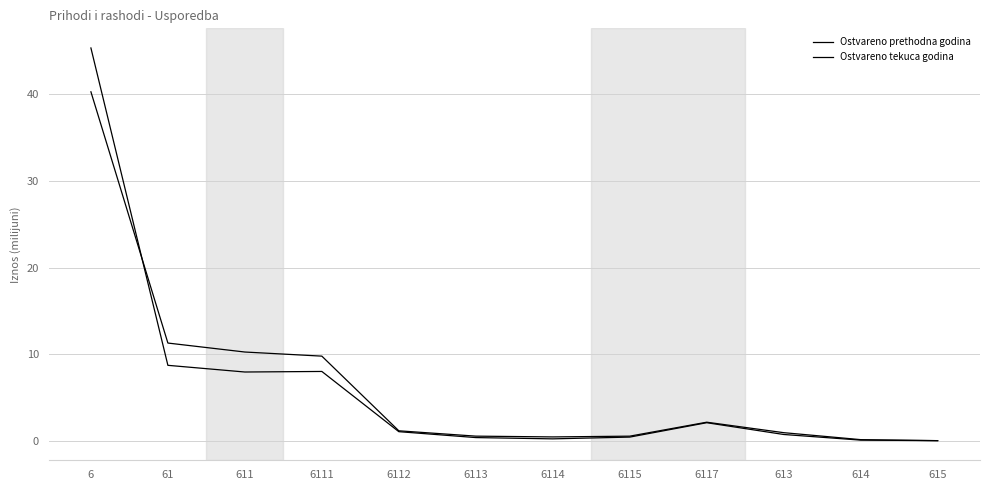

At which label does Ostvareno prethodna godina first exceed 1?

6